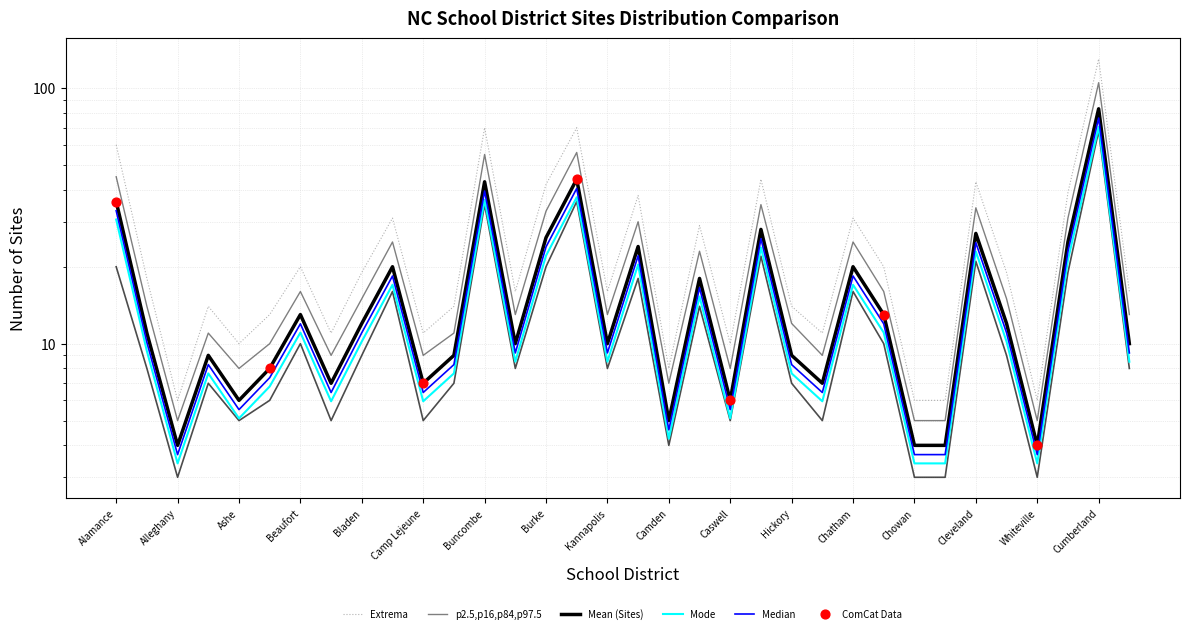

Which series reaches the maximum Y coordinate?

Extrema